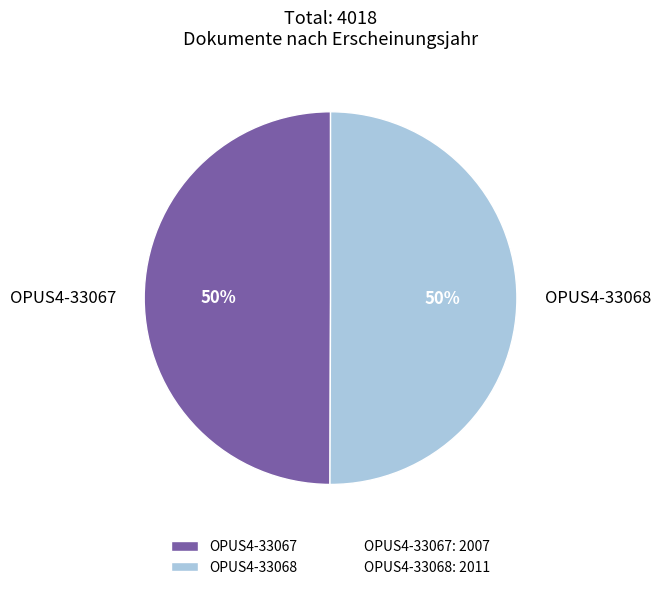

To the nearest percent, what percentage of the pie is OPUS4-33068?

50%